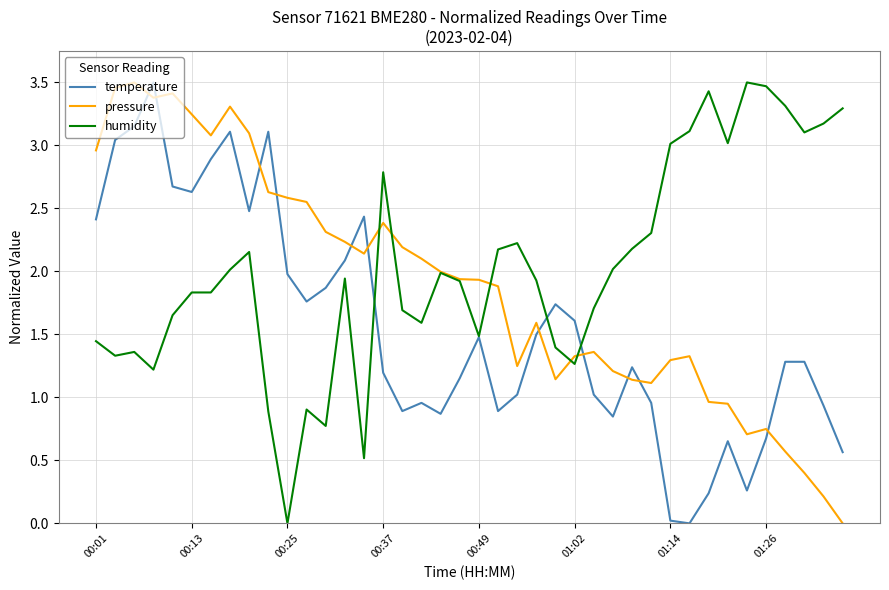

Rank the series by their average value, from lowest to highest.

temperature, pressure, humidity